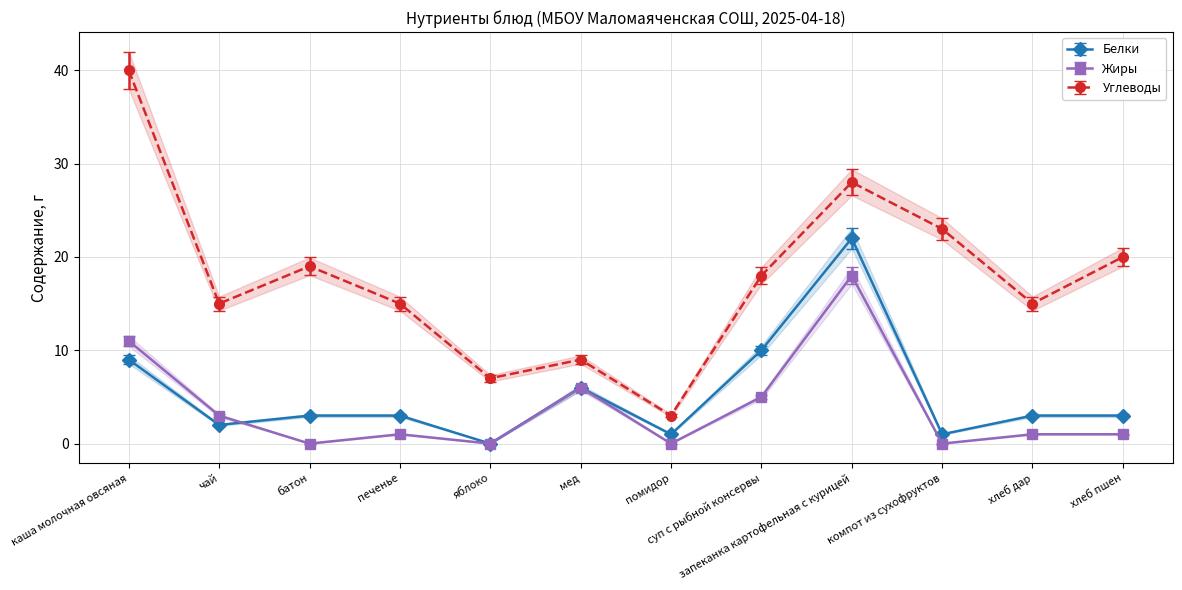

Is the value of Жиры at компот из сухофруктов greater than the value of Углеводы at яблоко?

No